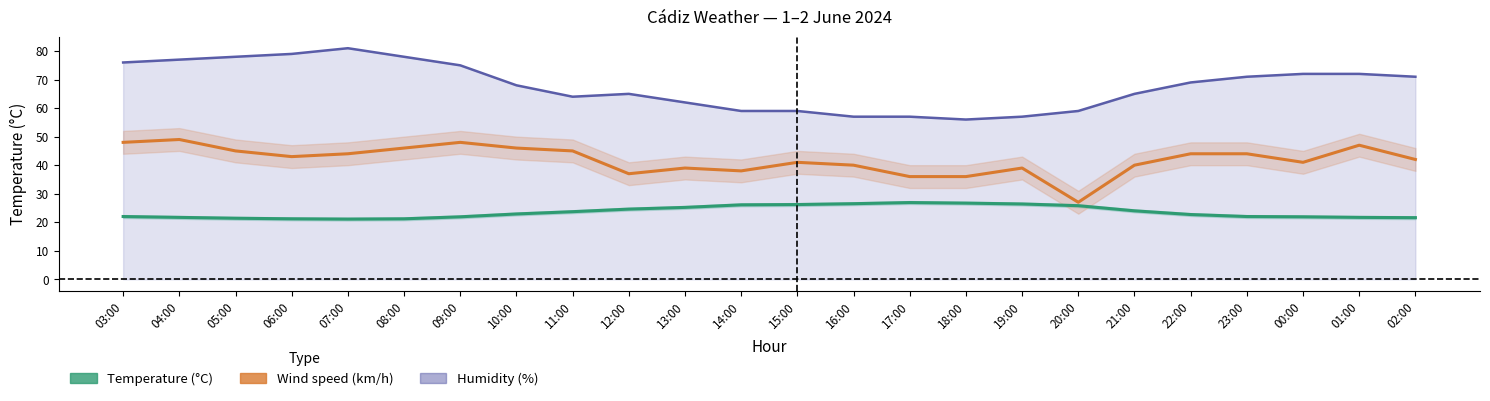

Which series has the largest total across all categories?

Humidity (%)